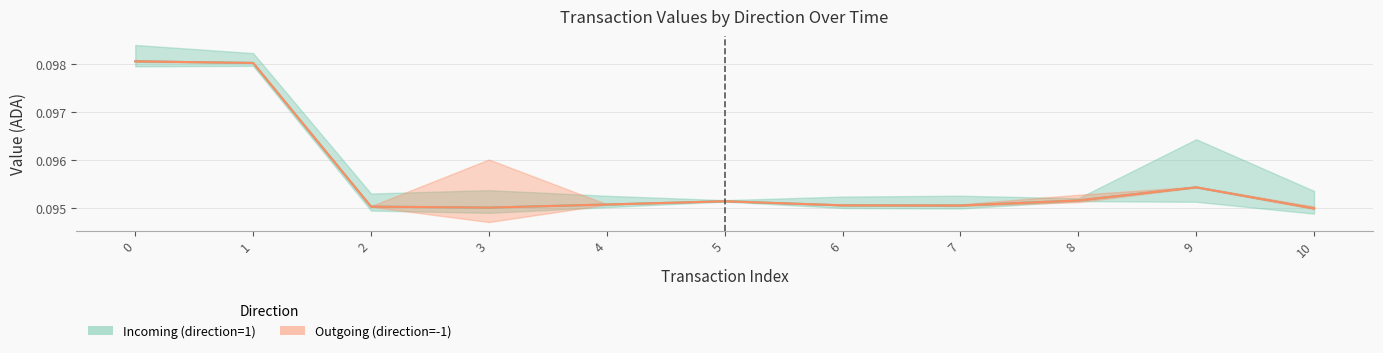

Which category has the lowest value in the Outgoing (direction=-1) series?

10